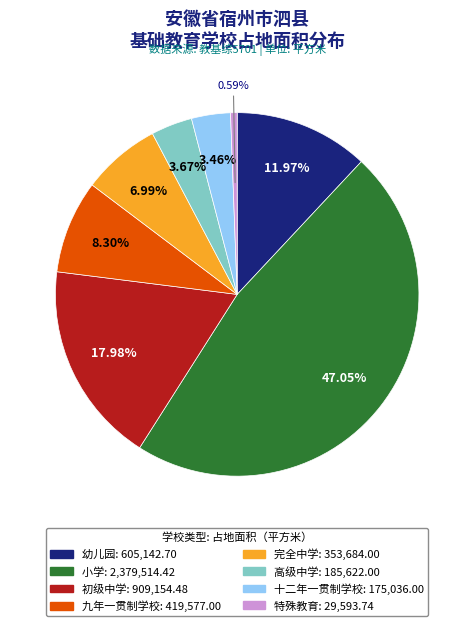

What is the ratio of the value at 九年一贯制学校 to the value at 十二年一贯制学校?

2.4